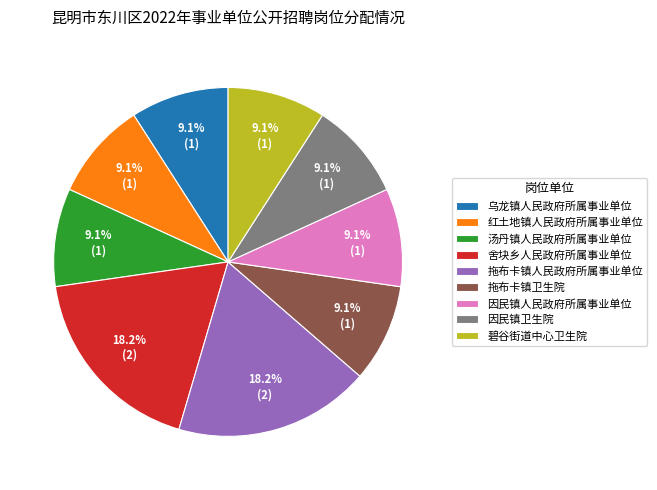

To the nearest percent, what portion does 乌龙镇人民政府所属事业单位 represent?

9%